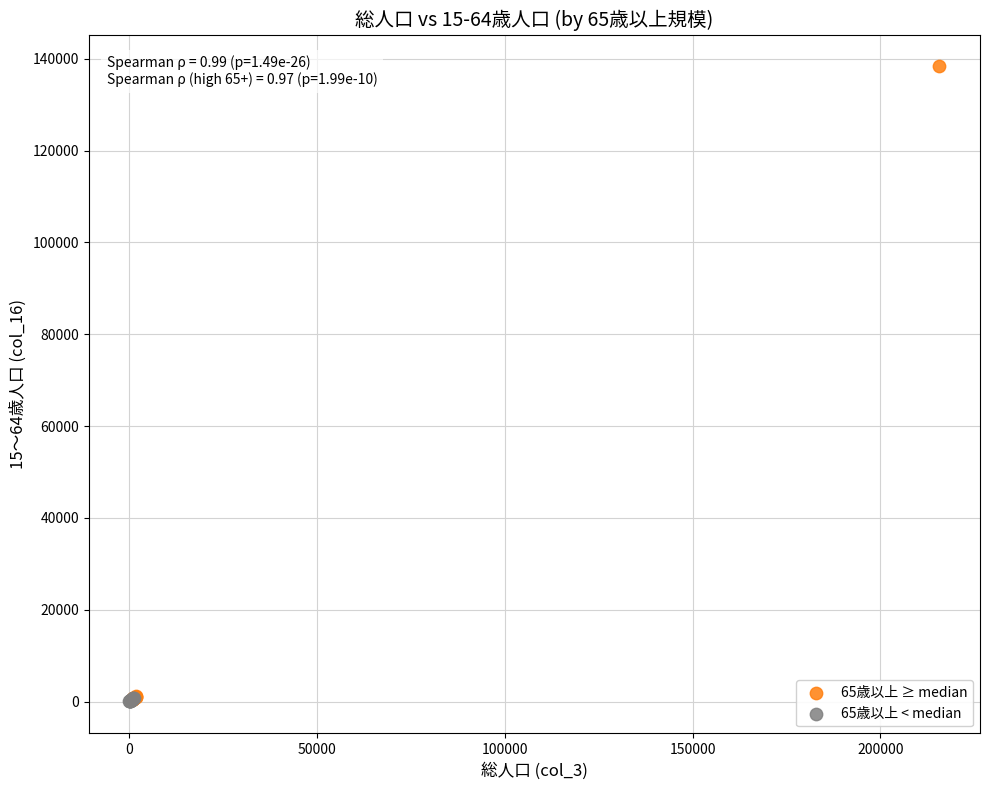

What are all the series names shown in the legend?

65歳以上 ≥ median, 65歳以上 < median